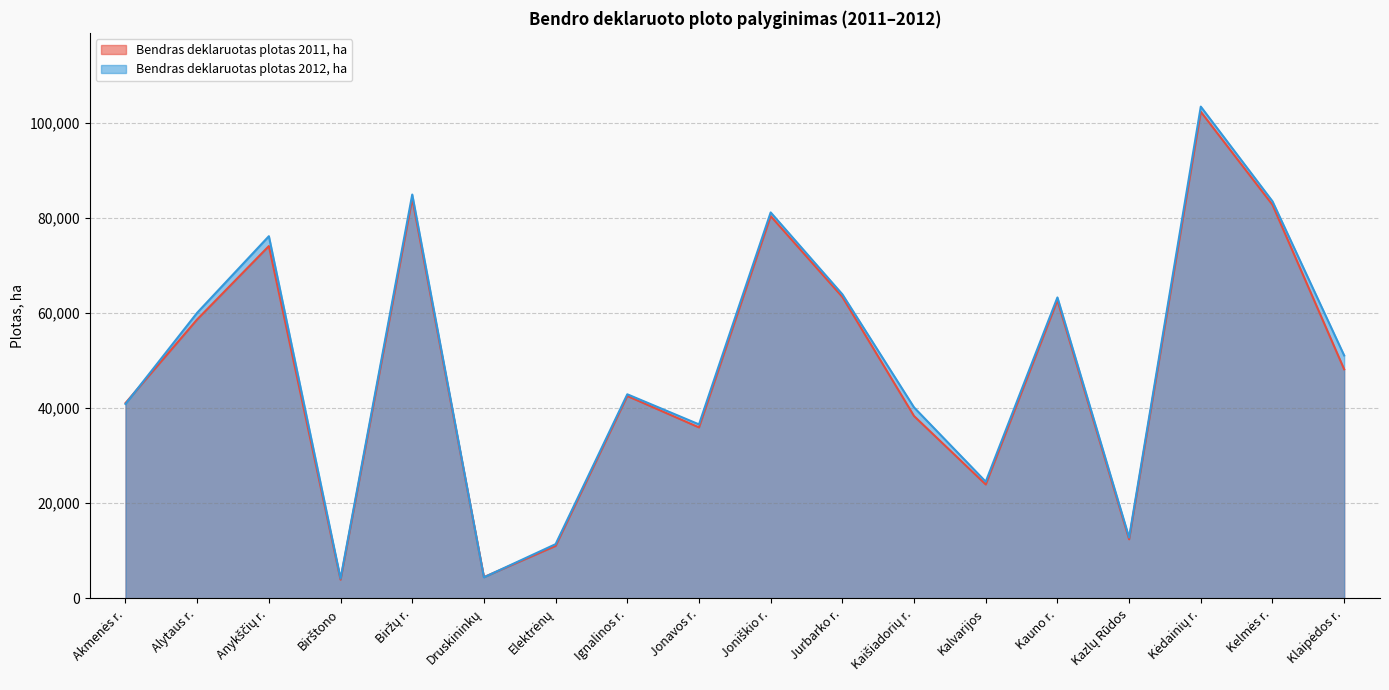

How many data points in Bendras deklaruotas plotas 2012, ha are above 51093?

9